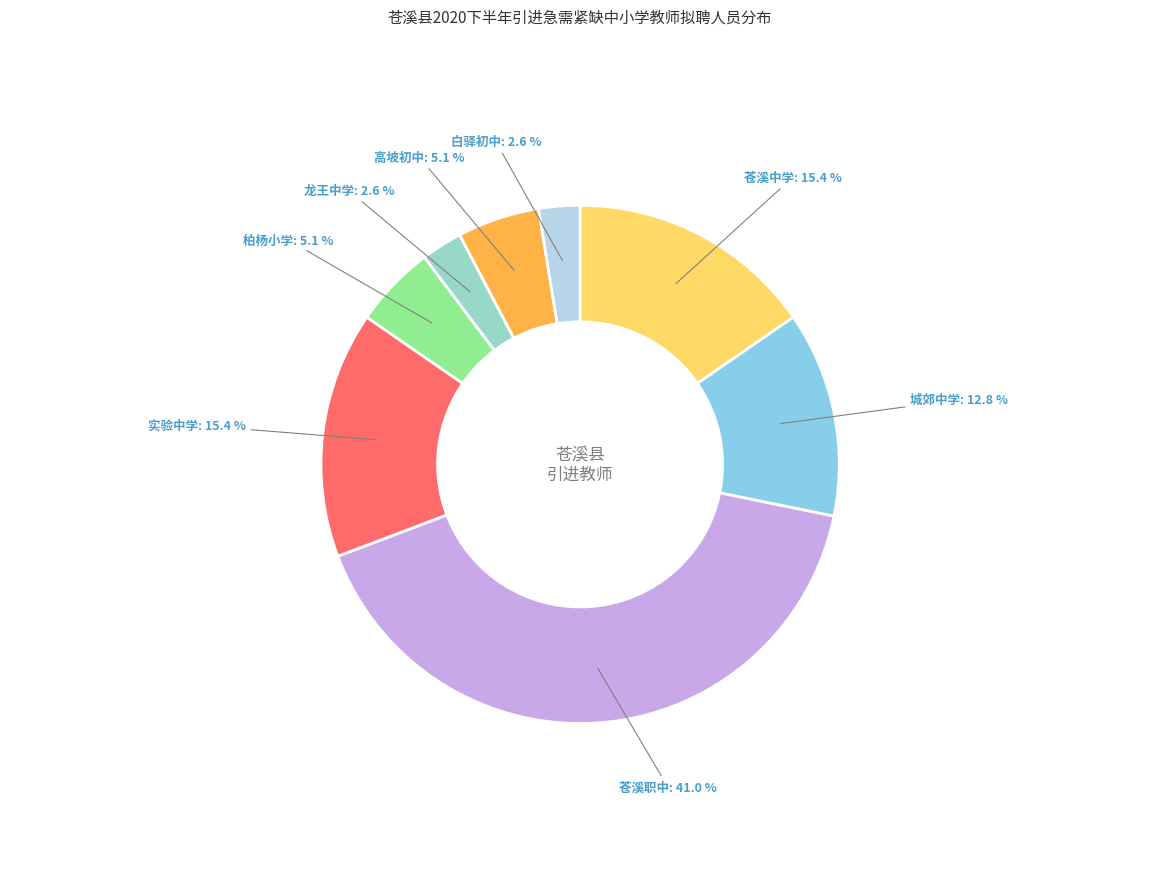

Count the number of slices in the pie.

8